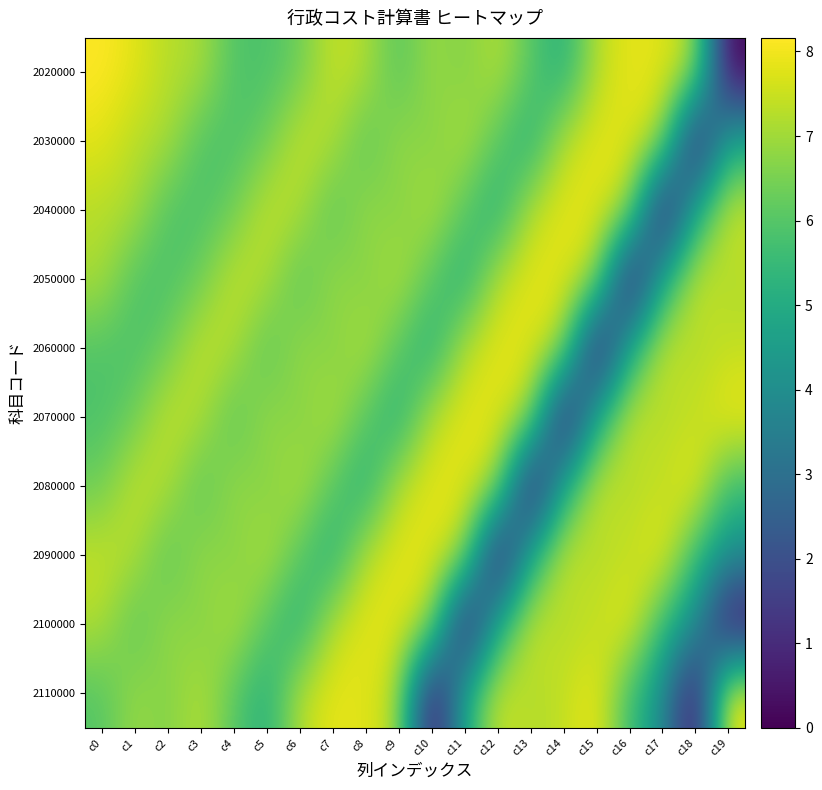

What is the total value across all series at c16?

63.6